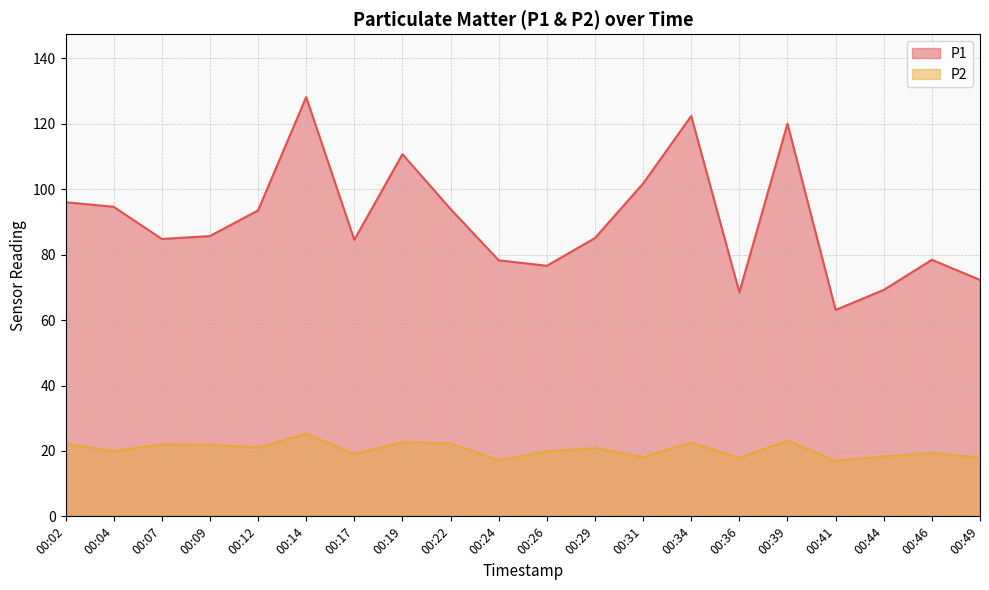

What is the difference between the maximum and minimum values in the P2 series?

8.3